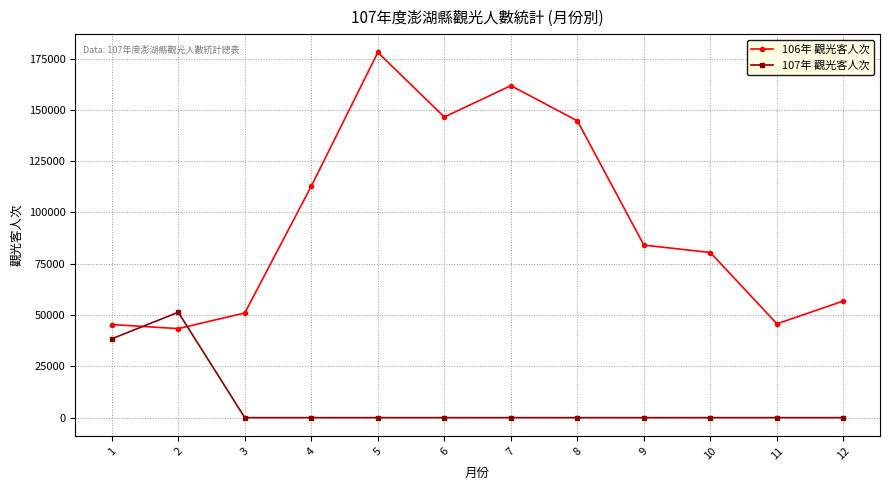

The value of 107年 觀光客人次 at 2 is 51350. True or false?

True